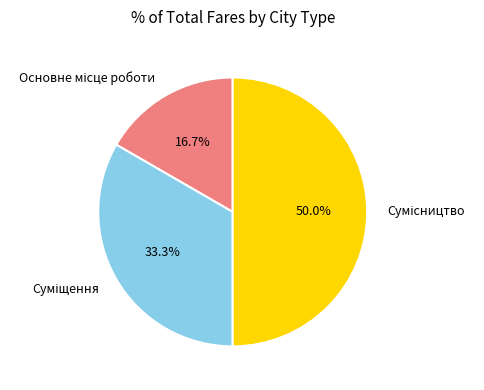

Which slice is the smallest?

Основне місце роботи